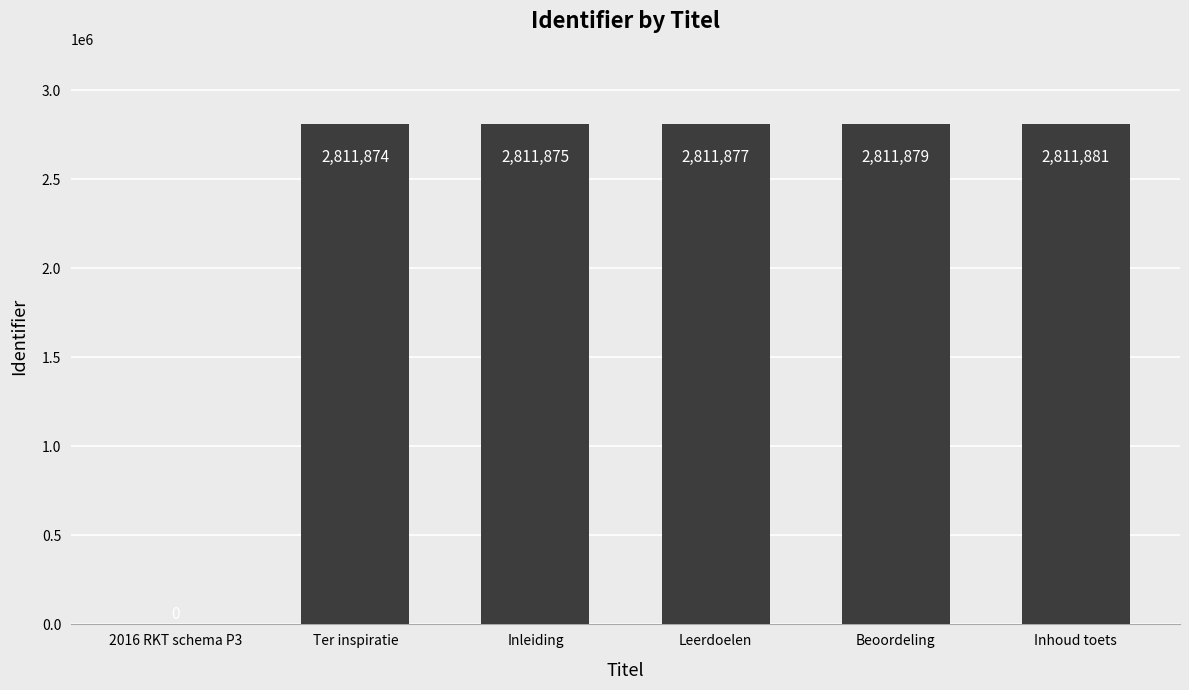

Between Ter inspiratie and 2016 RKT schema P3, which is larger?

Ter inspiratie